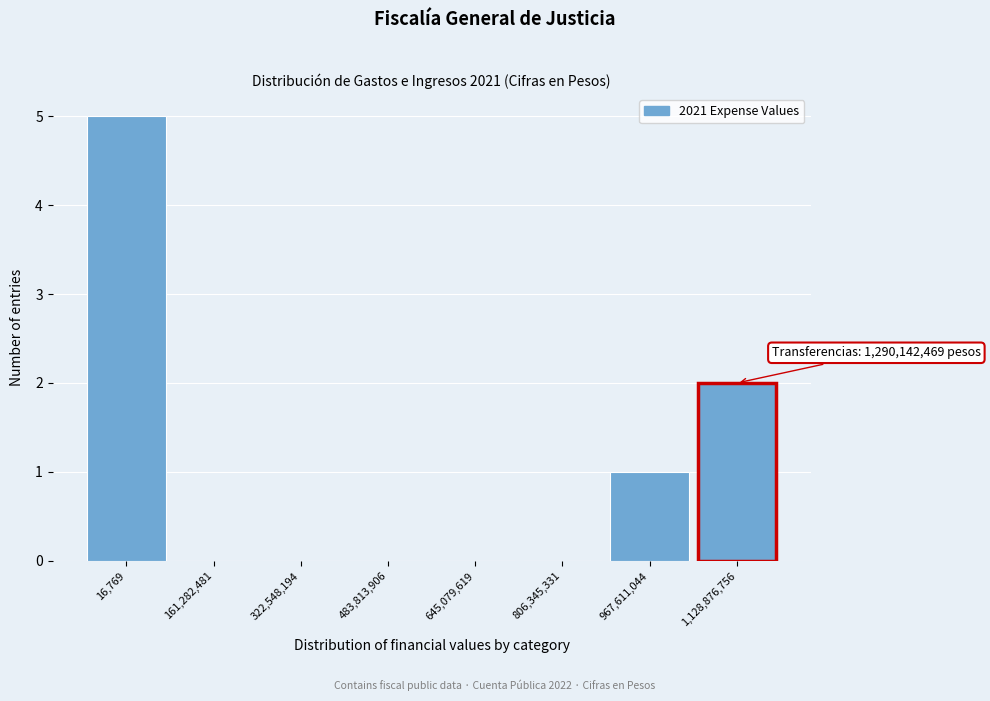

Reading right to left, list all the values displayed in this chart.

1,128,876,756=2	967,611,044=1	806,345,331=0	645,079,619=0	483,813,906=0	322,548,194=0	161,282,481=0	16,769=5